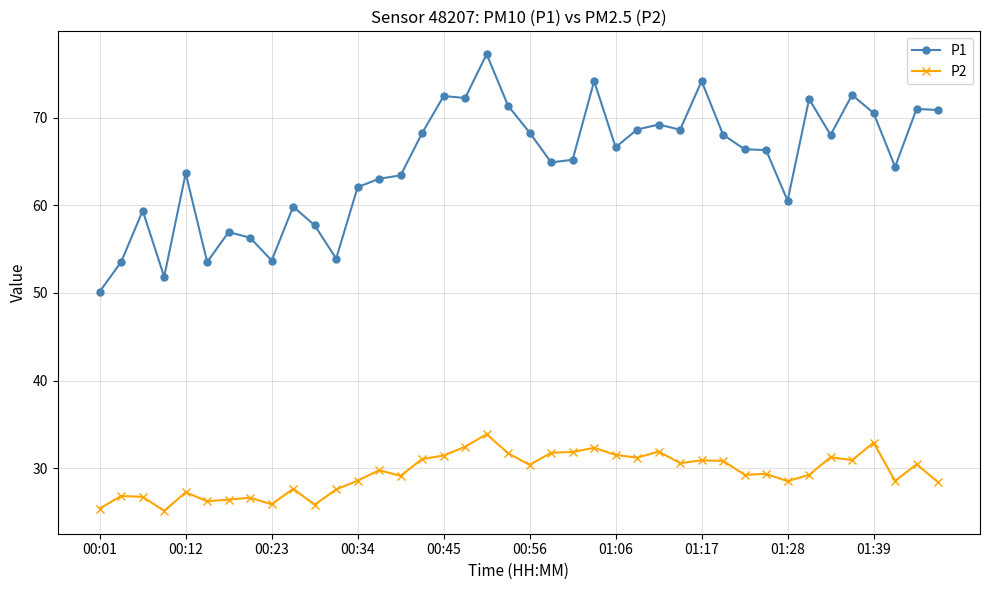

What is the value of the P1 point at the 36th from the left?

72.6